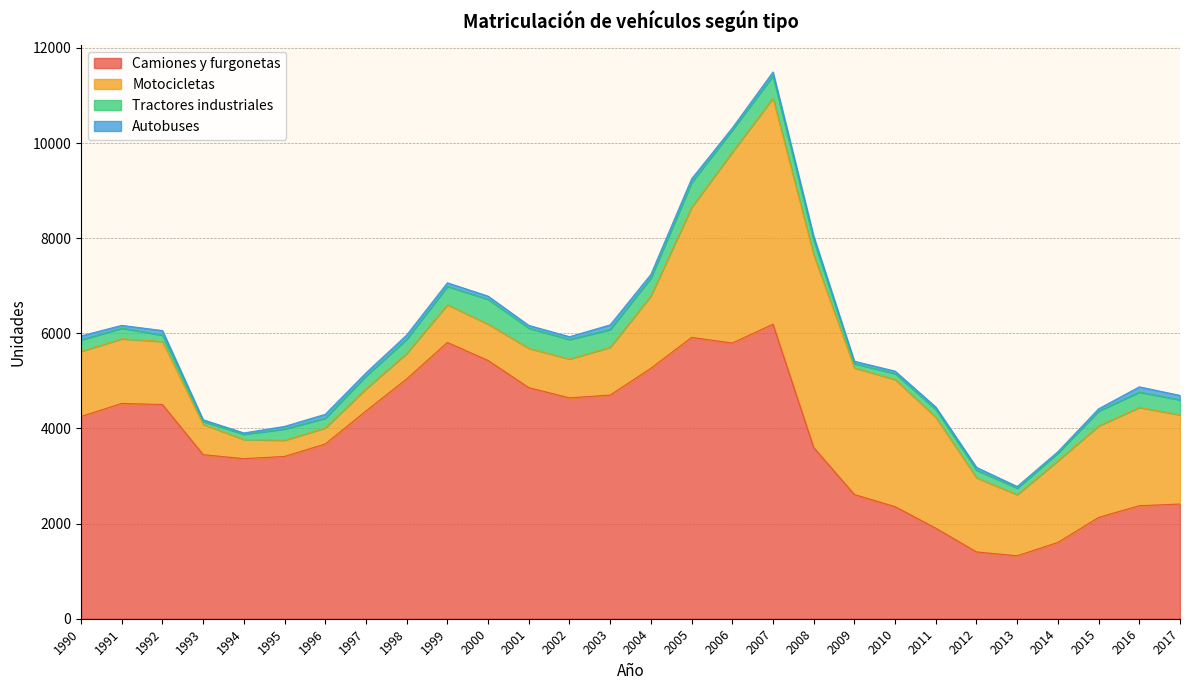

Is it true that Camiones y furgonetas equals 1324 at 2013?

True